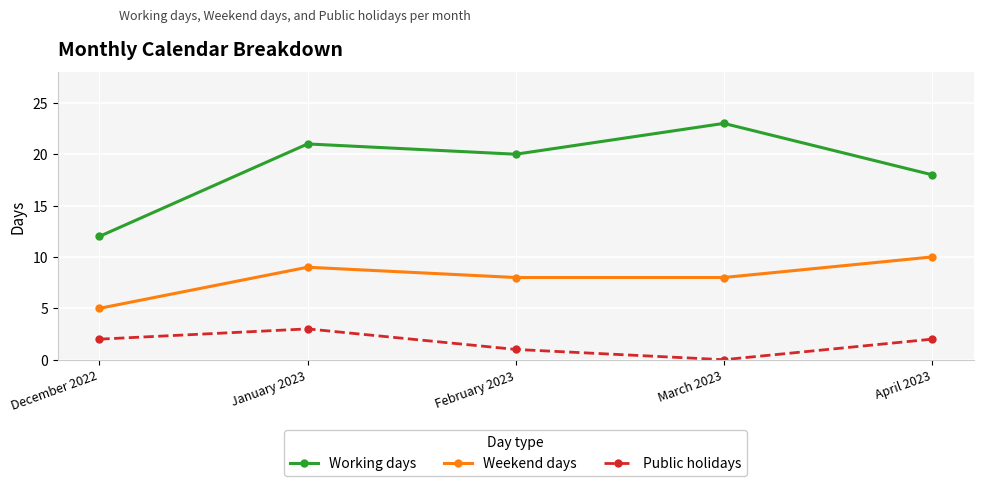

The value of Public holidays at January 2023 is 3. True or false?

True